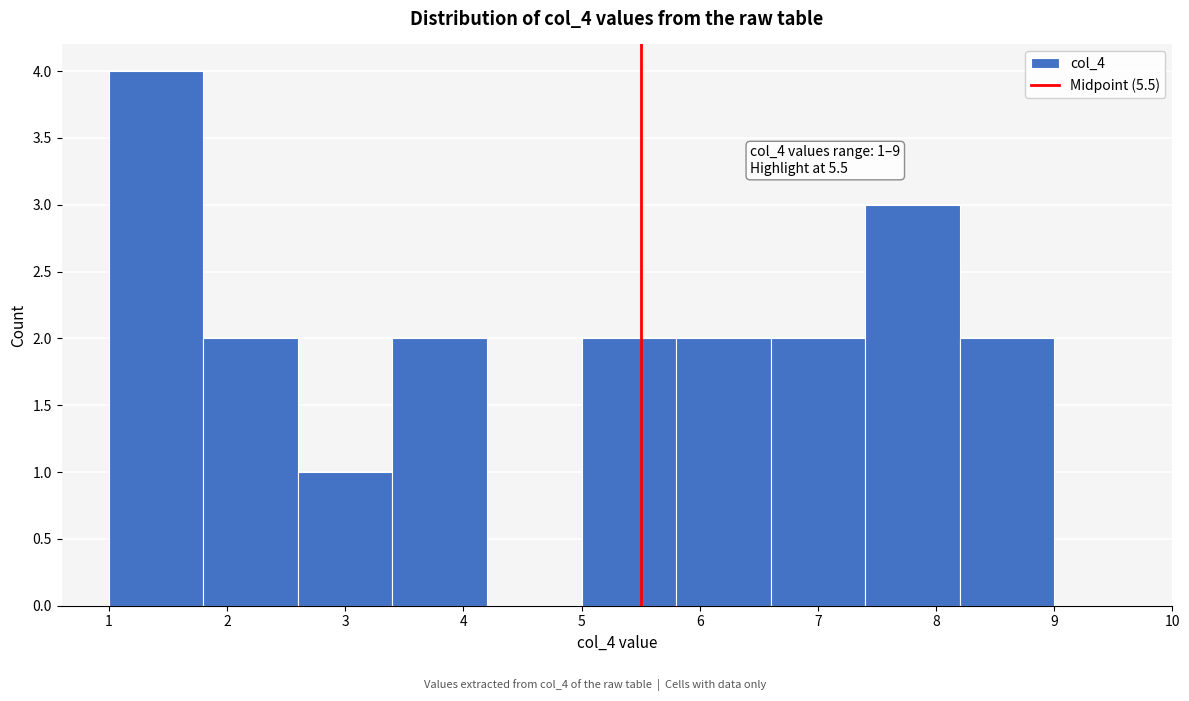

Over which range of the x-axis is the bar tallest?

1.0 to 1.8